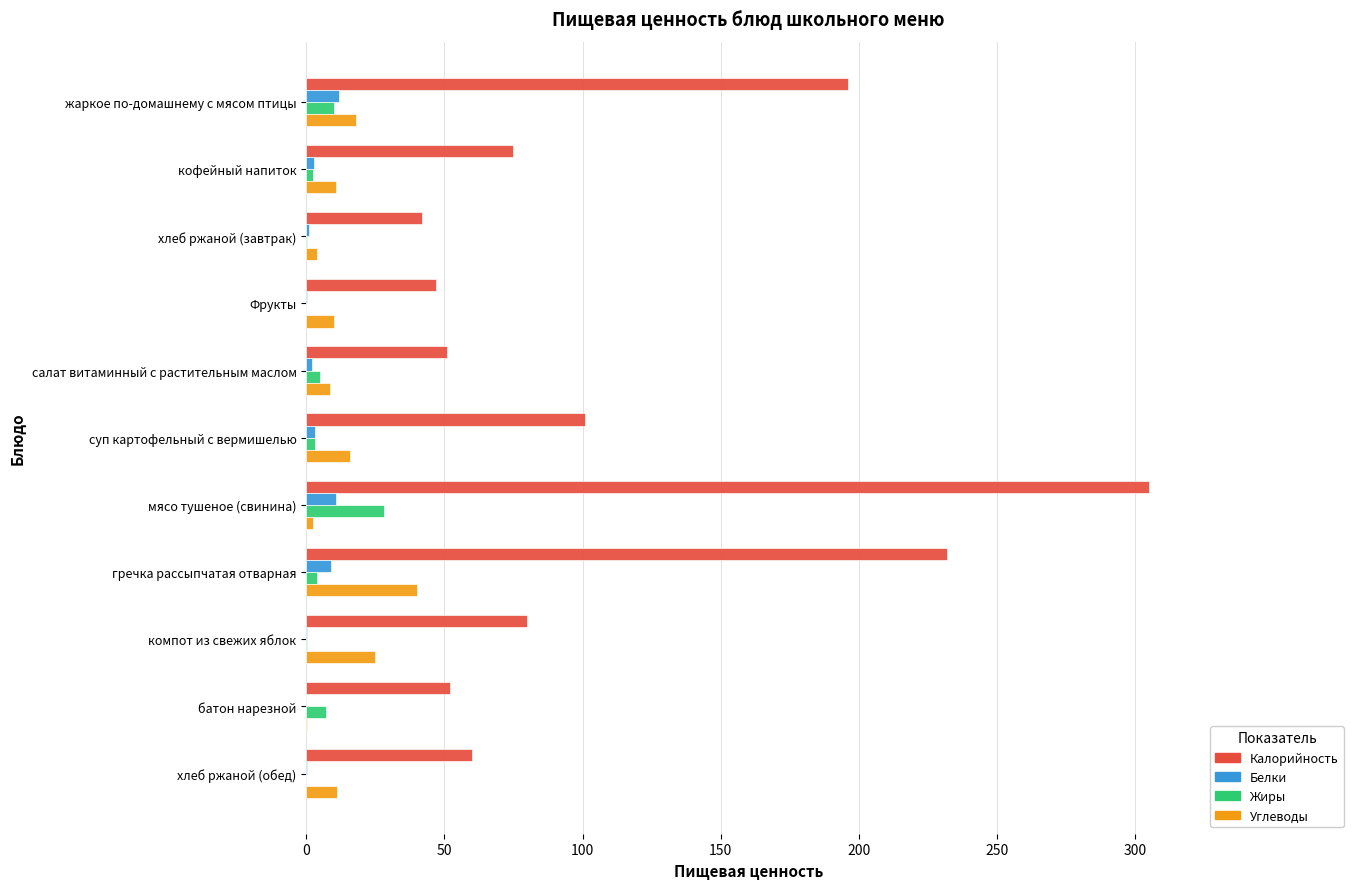

Which series changed the most between кофейный напиток and хлеб ржаной (завтрак)?

Калорийность